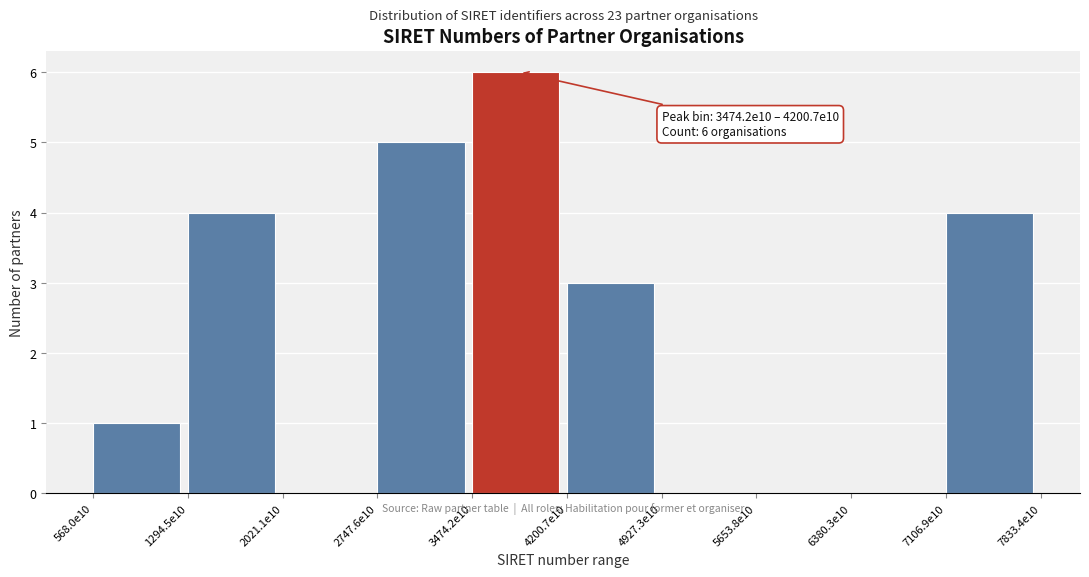

Reading left to right, extract all data points from this chart.

568.0e10=1	1294.5e10=4	2021.1e10=0	2747.6e10=5	3474.2e10=6	4200.7e10=3	4927.3e10=0	5653.8e10=0	6380.3e10=0	7106.9e10=4